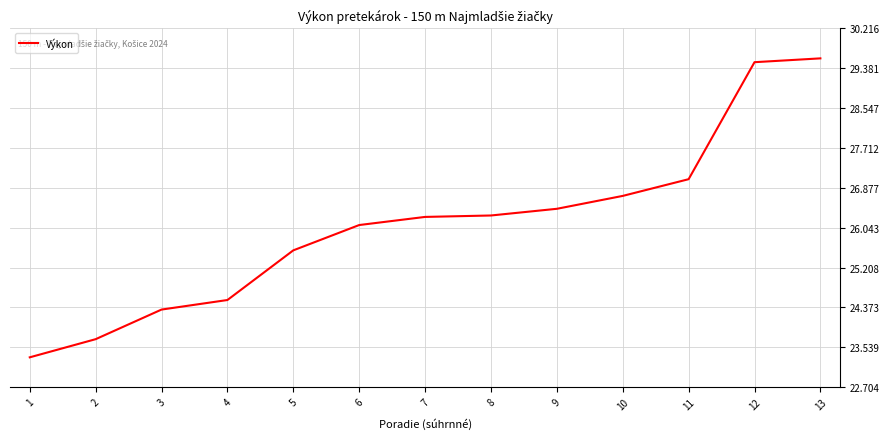

The chart shows a value of 39.0 at 12. True or false?

False